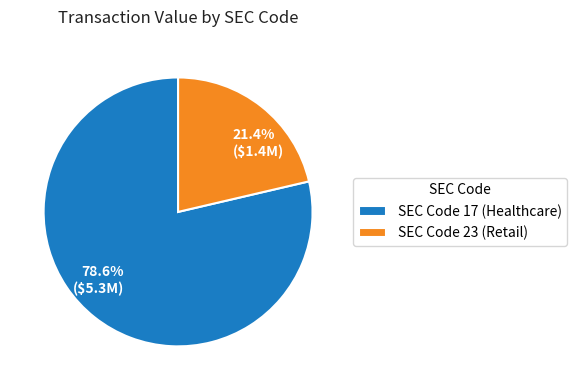

Does 78.6% ($5.3M) account for over 50% of the chart?

Yes